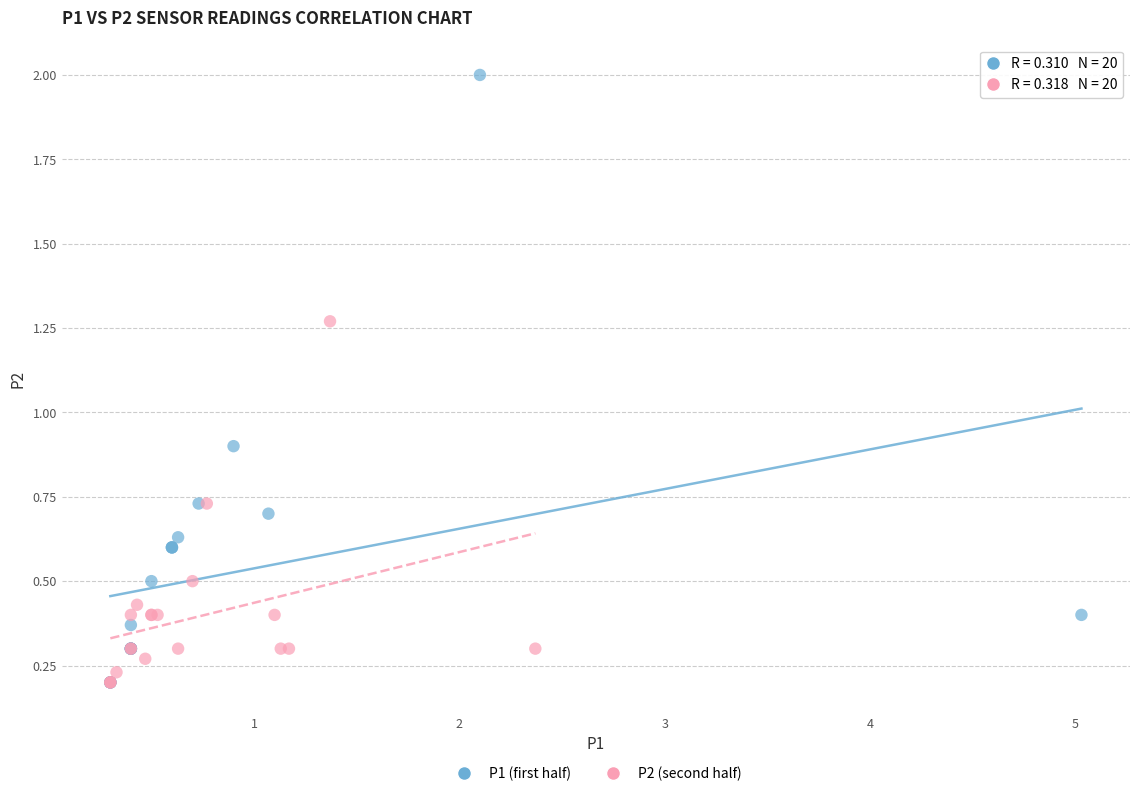

Which series contains the highest Y value?

P1 (first half)